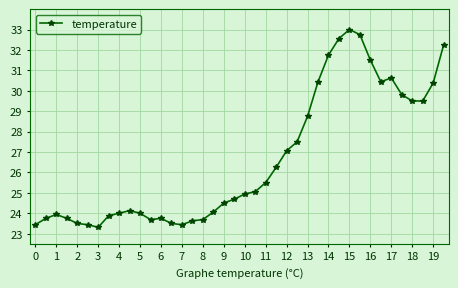

What is the sum of all values?

1065.7